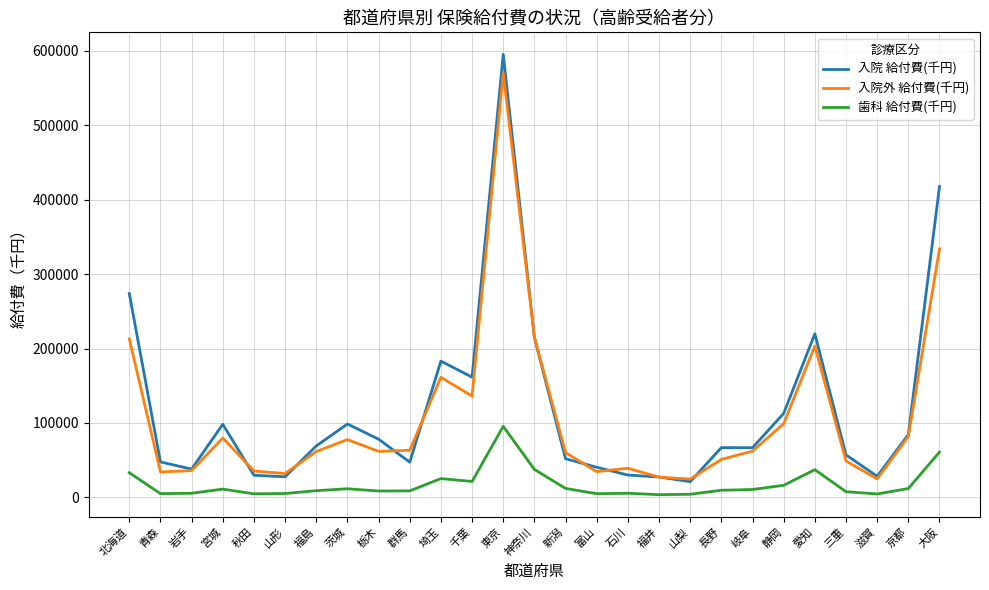

True or false: 歯科 給付費(千円) and 入院外 給付費(千円) cross at least once.

False